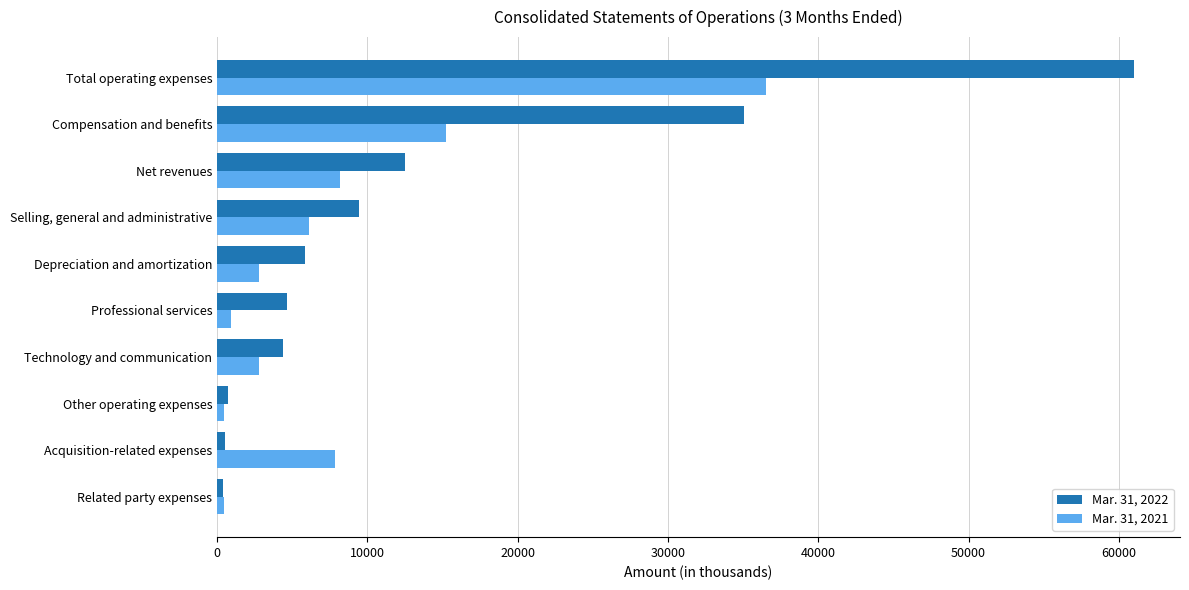

What is the maximum value shown in the chart?

61018